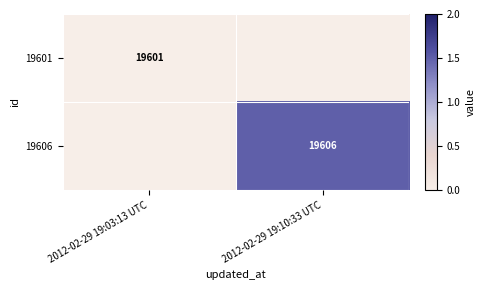

Is it true that 19601 equals 5964 at 2012-02-29 19:03:13 UTC?

False